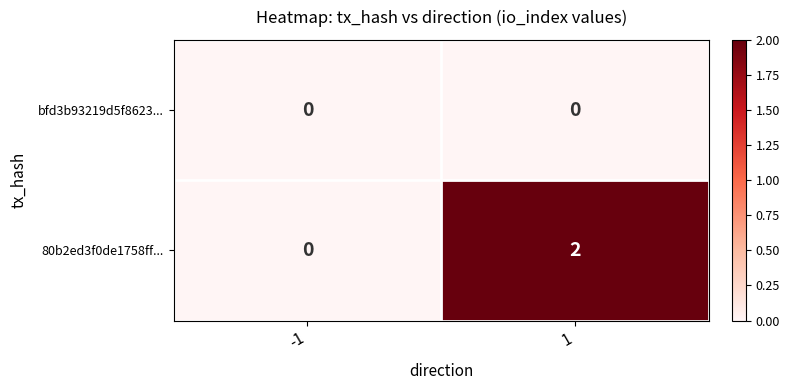

The value of 80b2ed3f0de1758ff... at -1 is 0. True or false?

True